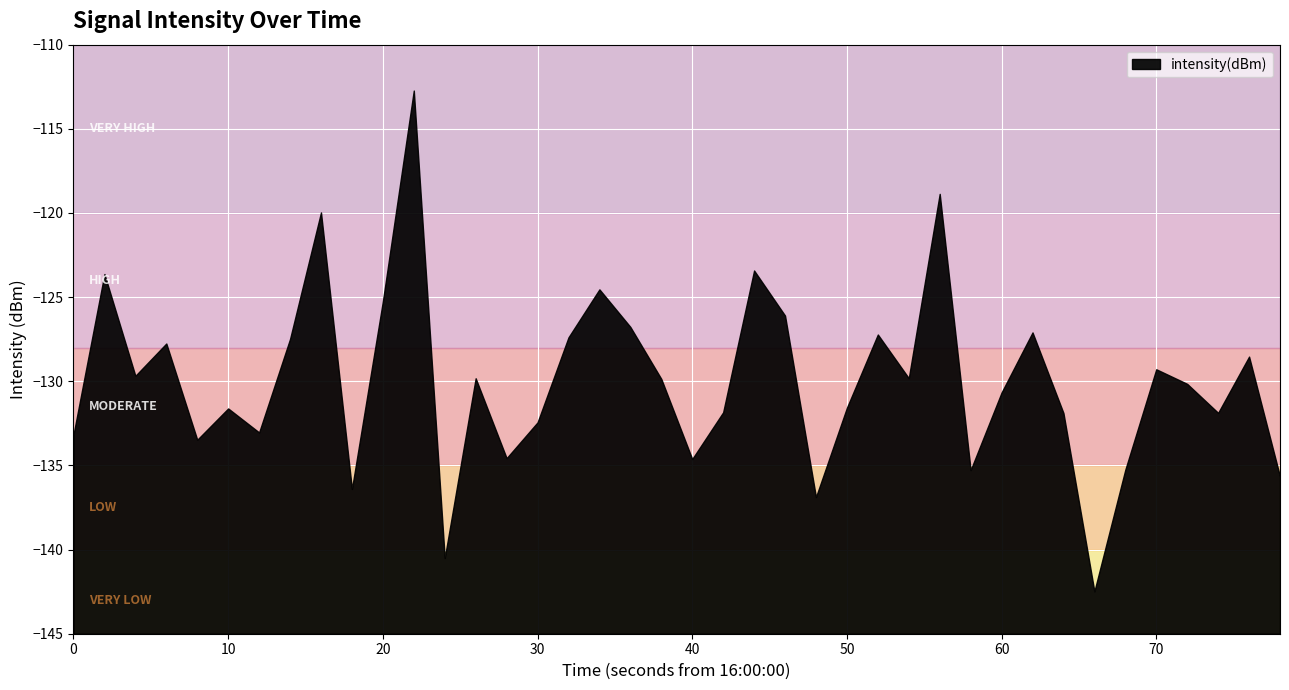

The value at 7 is -209.2. True or false?

False